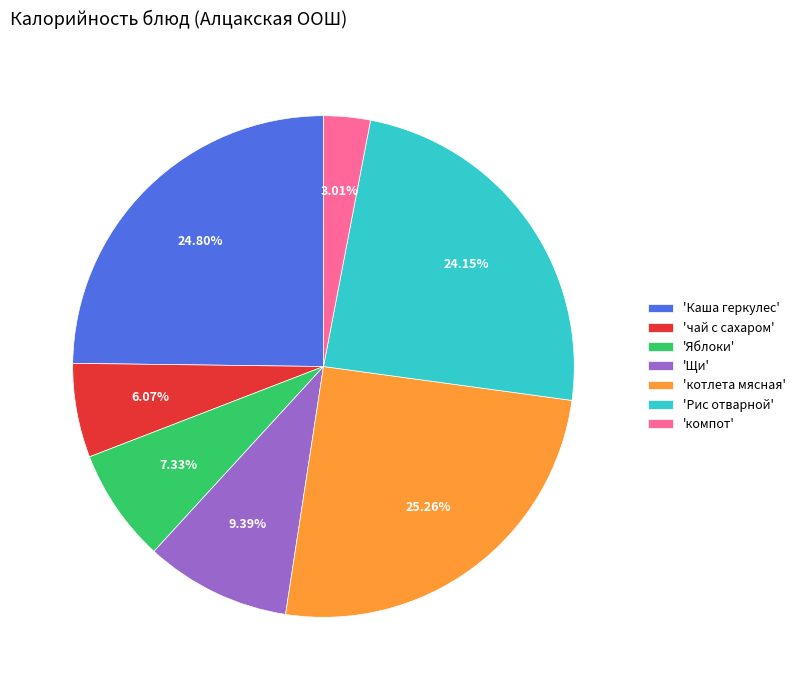

Is the sum of 'чай с сахаром' and 'Яблоки' greater than half?

No